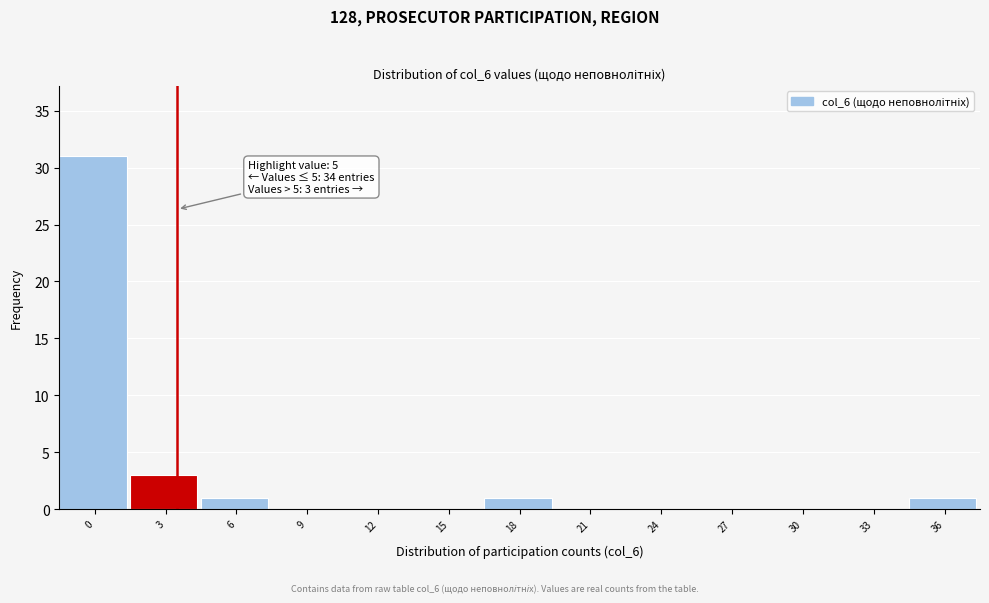

Reading left to right, list all the values displayed in this chart.

0=31	3=3	6=1	9=0	12=0	15=0	18=1	21=0	24=0	27=0	30=0	33=0	36=1